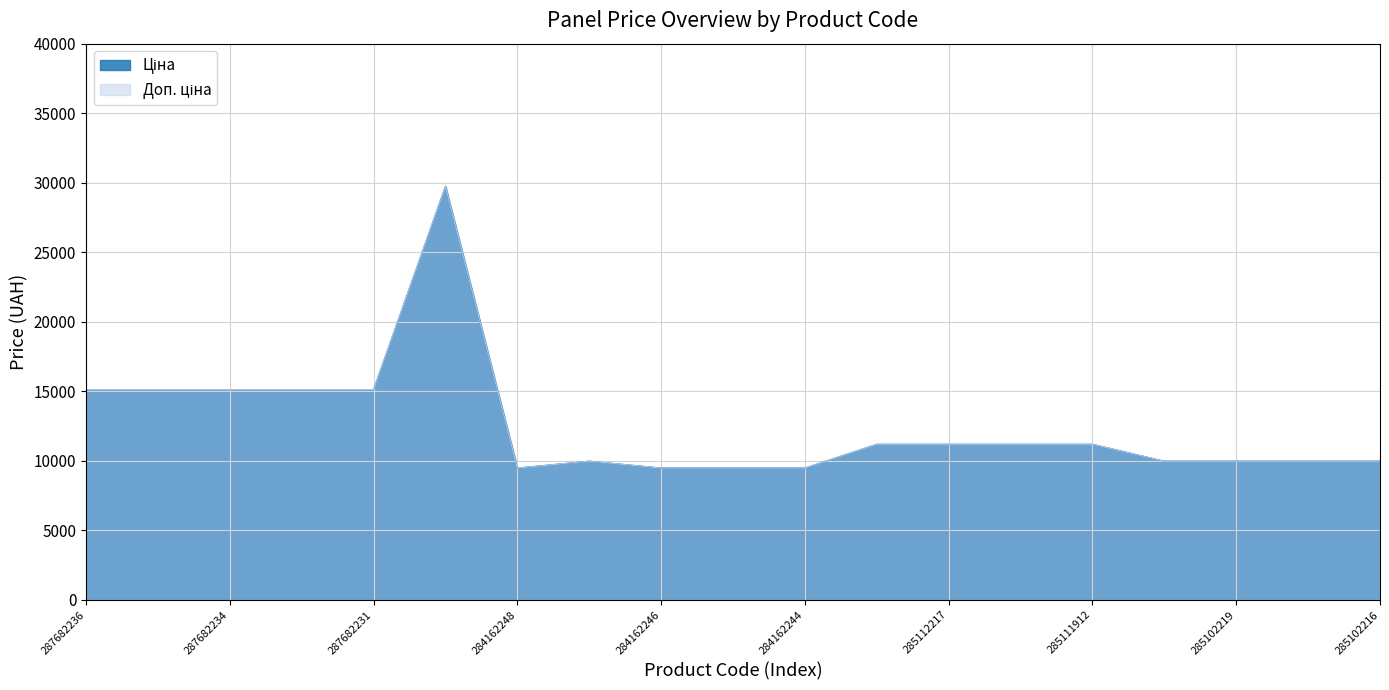

What position from the right is 287702232?

14